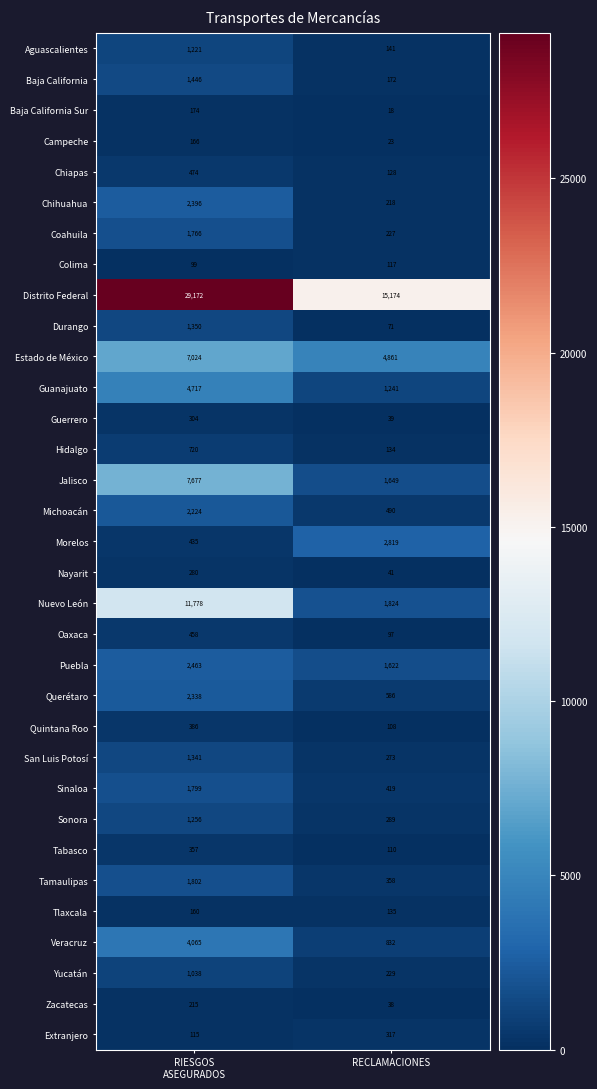

How many data points does each series have?

2